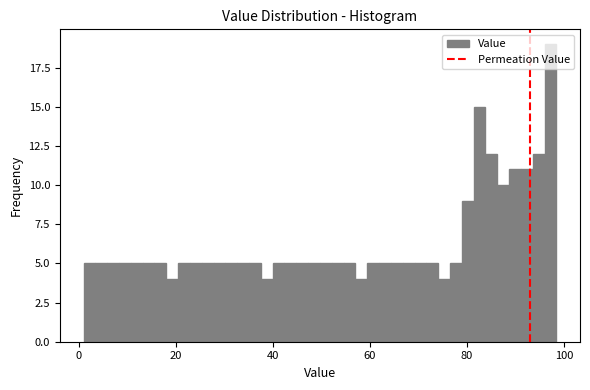

Around what value on the x-axis is the tallest bar? Give the approximate position of its centre, as read against the axis.

98